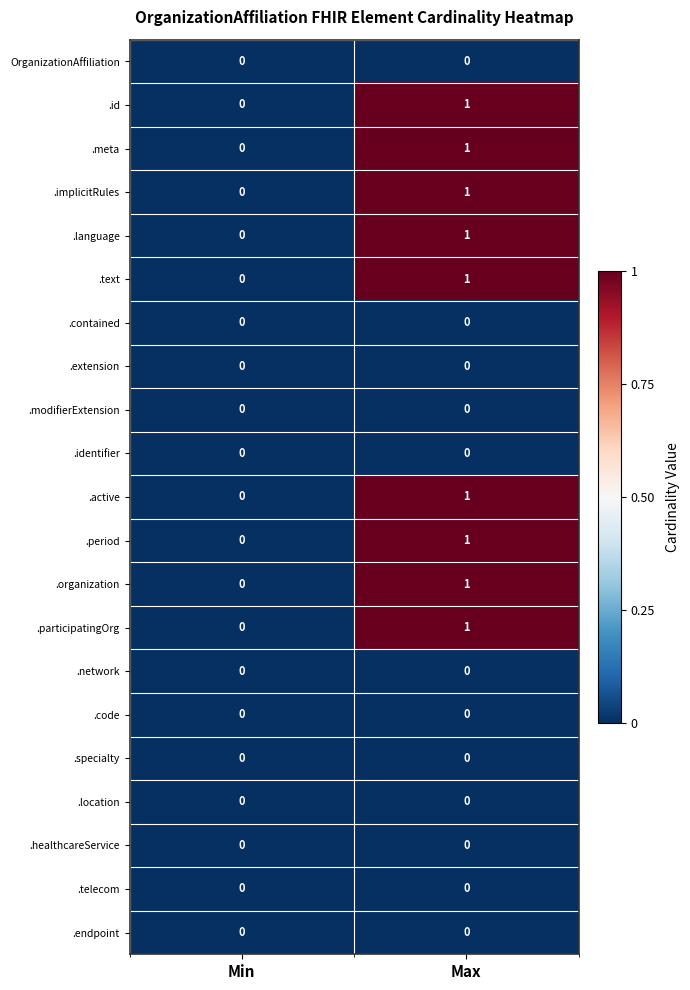

Which label corresponds to the largest value in the chart?

Max